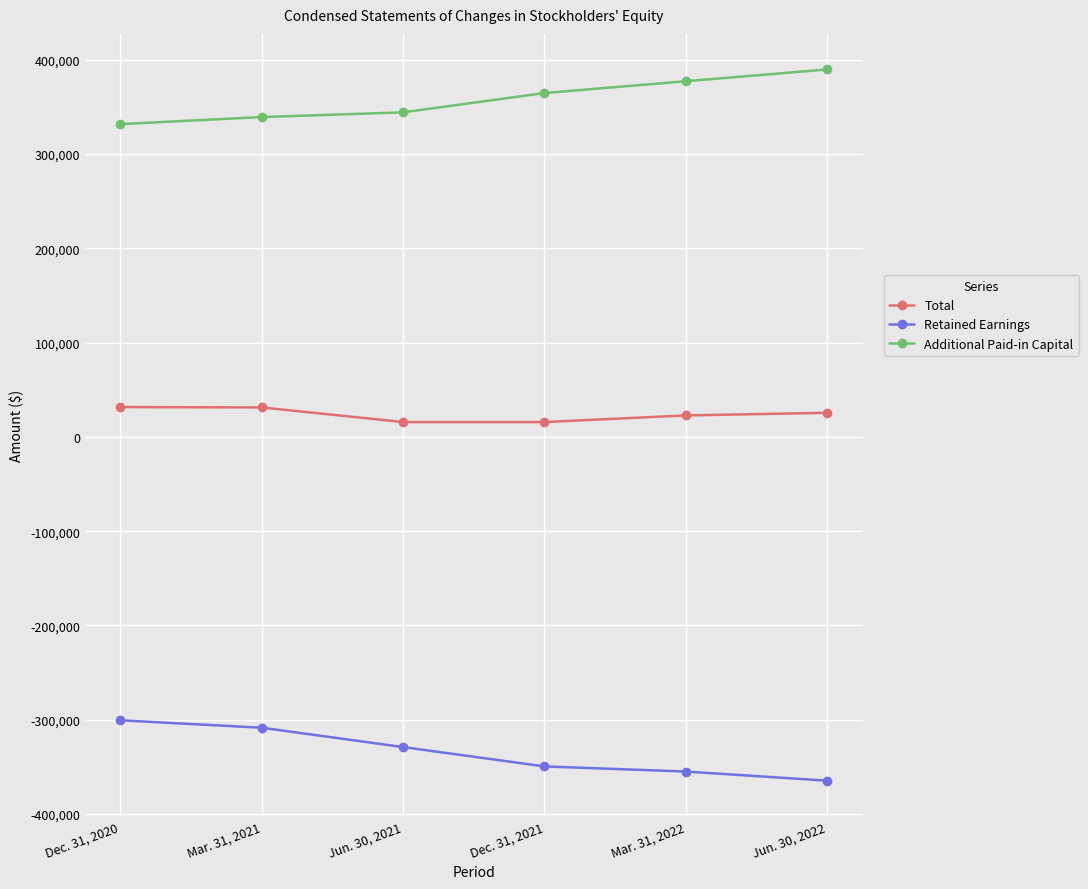

True or false: Retained Earnings and Total cross at least once.

False